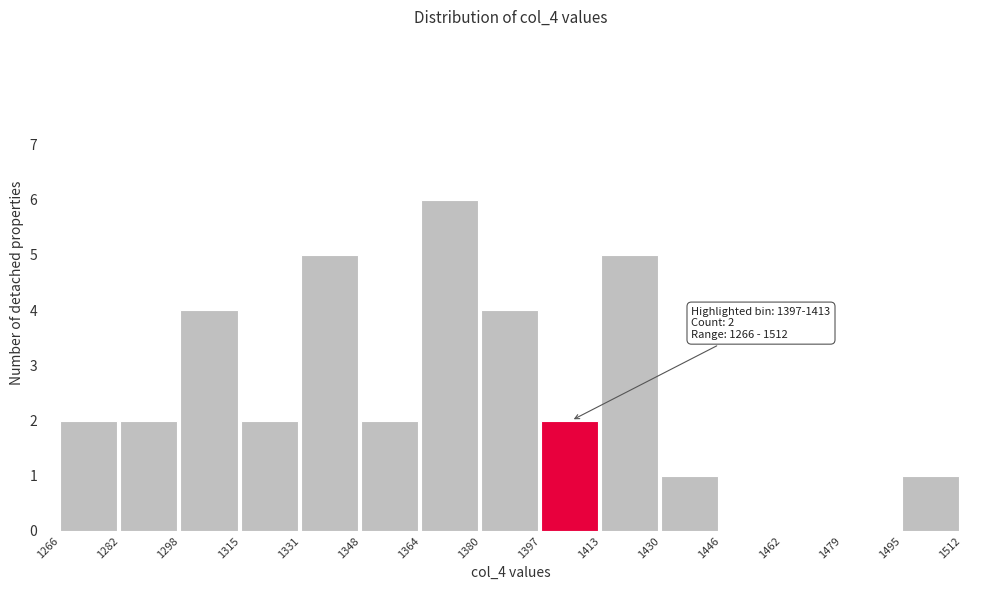

Over which range of the x-axis is the bar tallest?

1364 to 1380